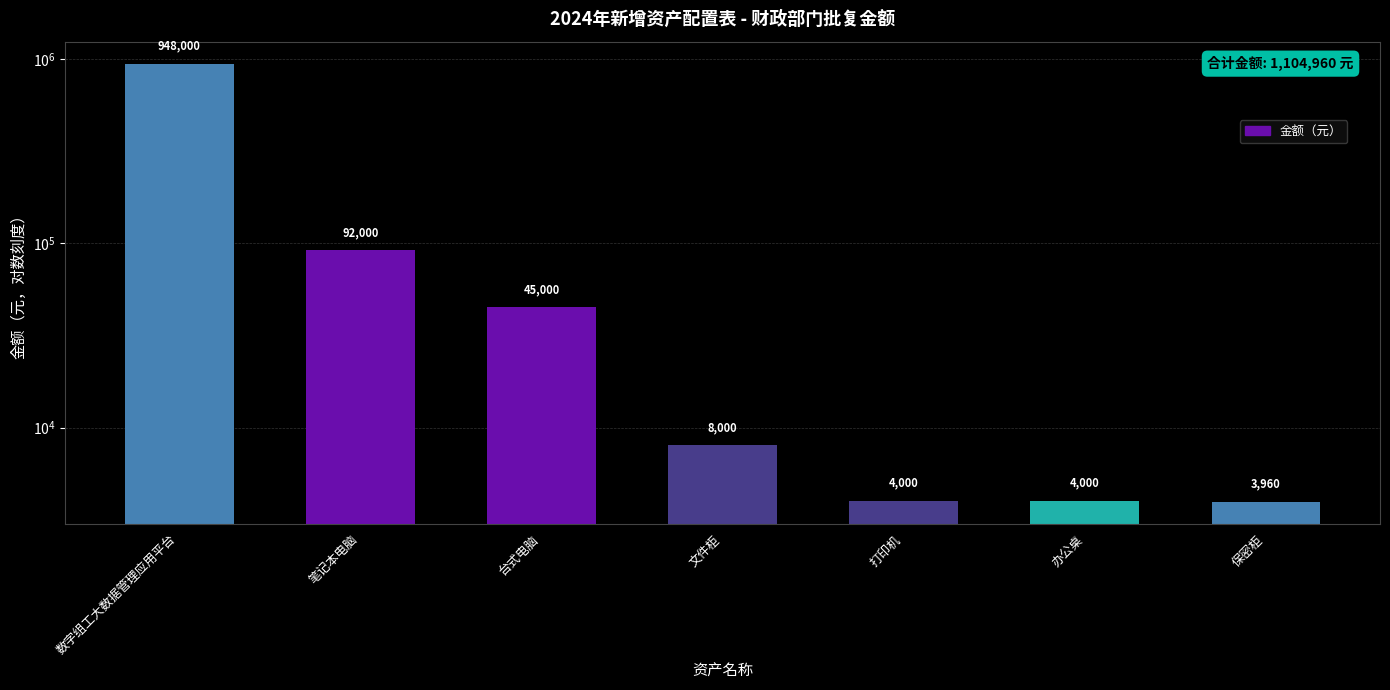

Which category has the highest value across all series?

数字组工大数据管理应用平台